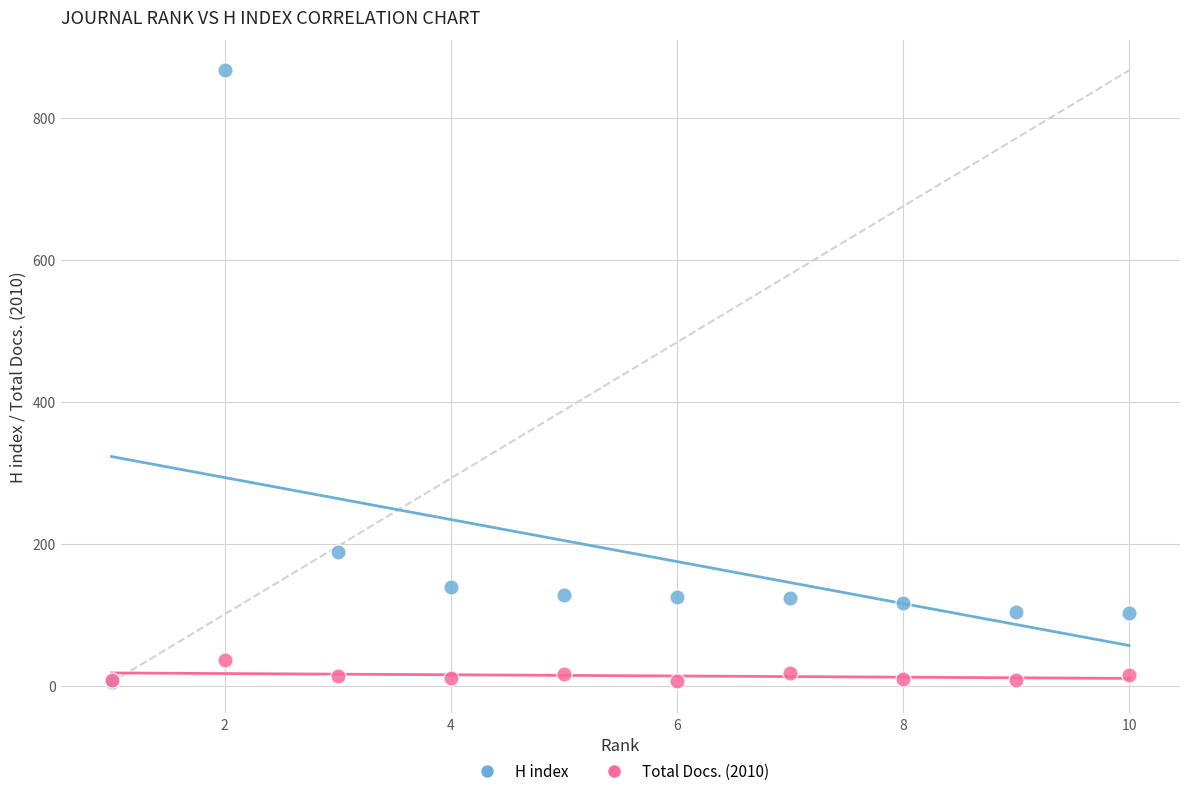

Across all series, what Y value is closest to 436?

189